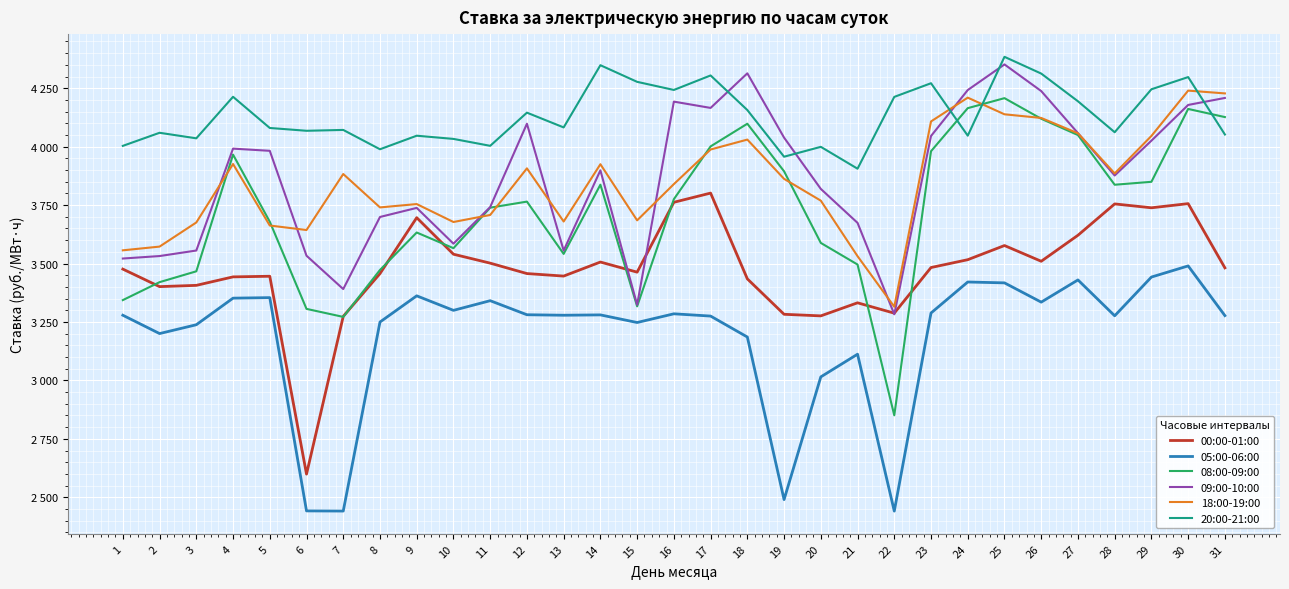

Does the chart have visible grid lines?

Yes